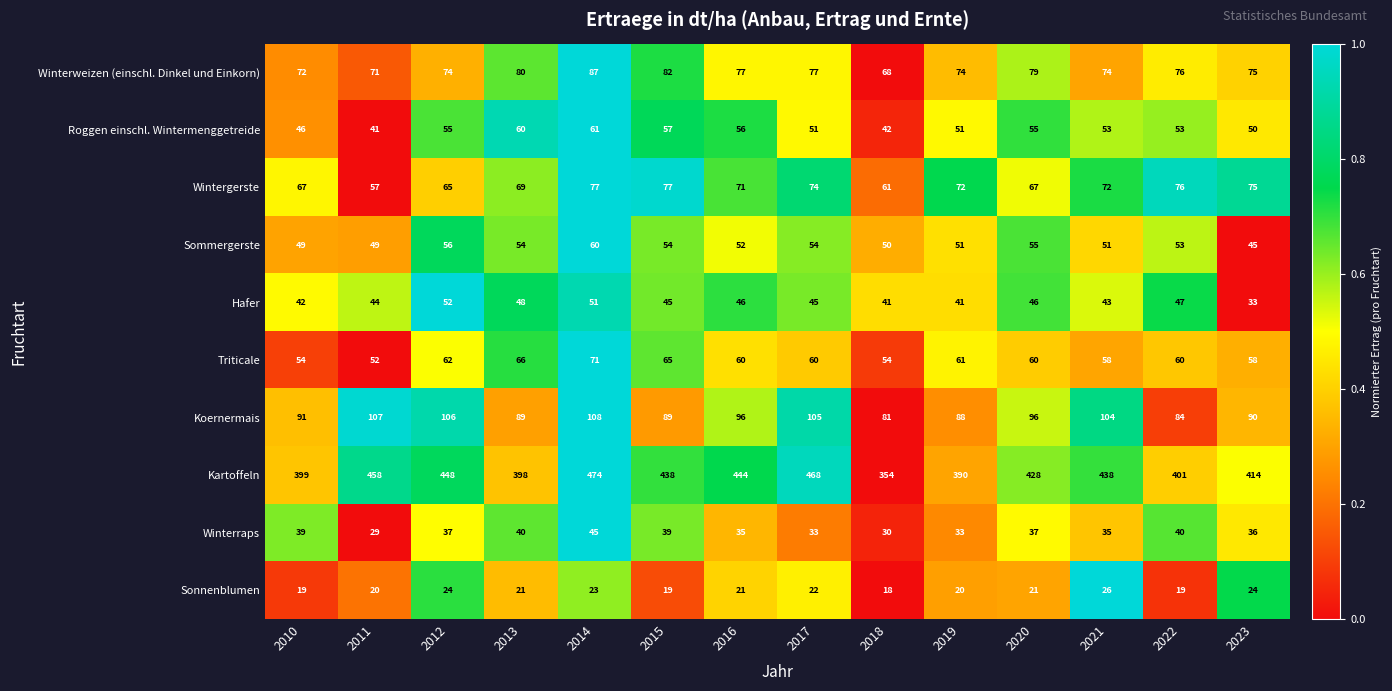

Which series changed the most between 2012 and 2021?

Kartoffeln